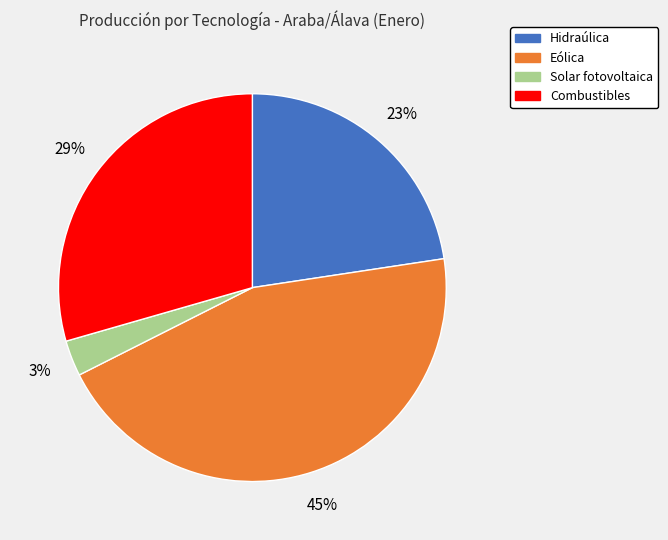

To the nearest percent, what is the average slice percentage?

25%